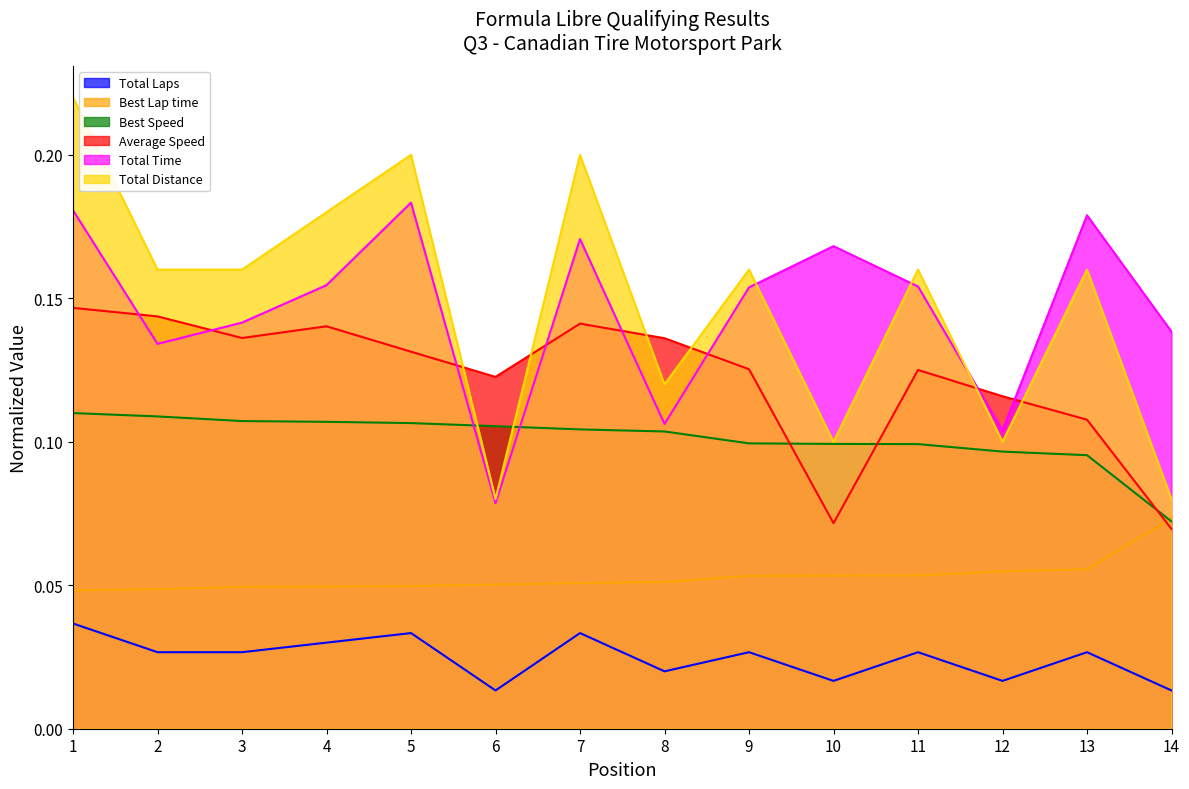

What is the sum of the Best Speed values at 8 and 10?

0.2